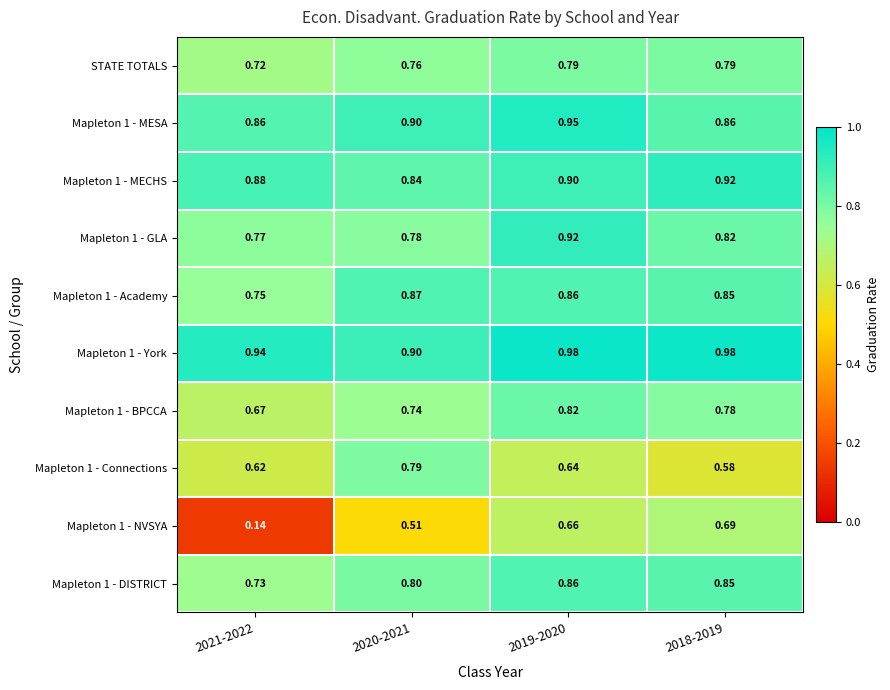

Is the value of Mapleton 1 - DISTRICT at 2019-2020 greater than the value of Mapleton 1 - MESA at 2019-2020?

No